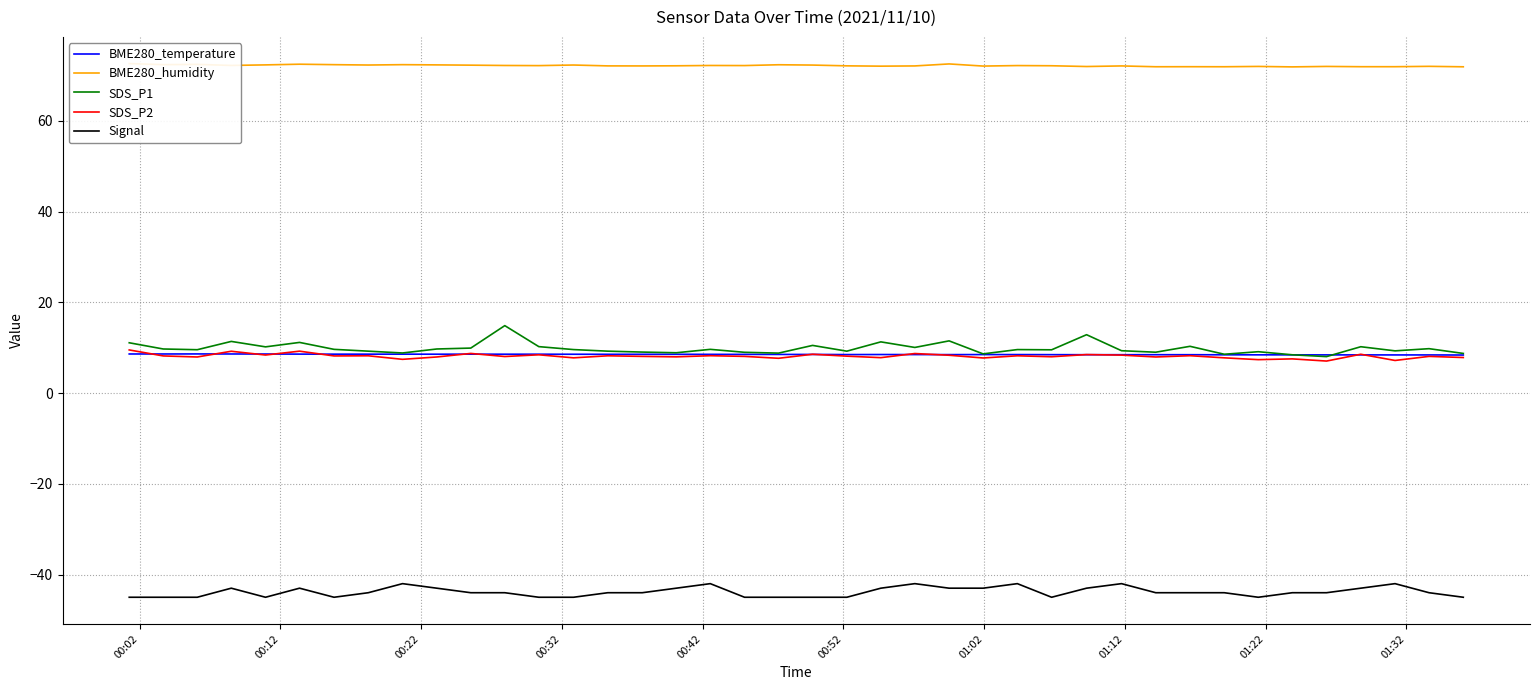

Count the number of data series in this chart.

5